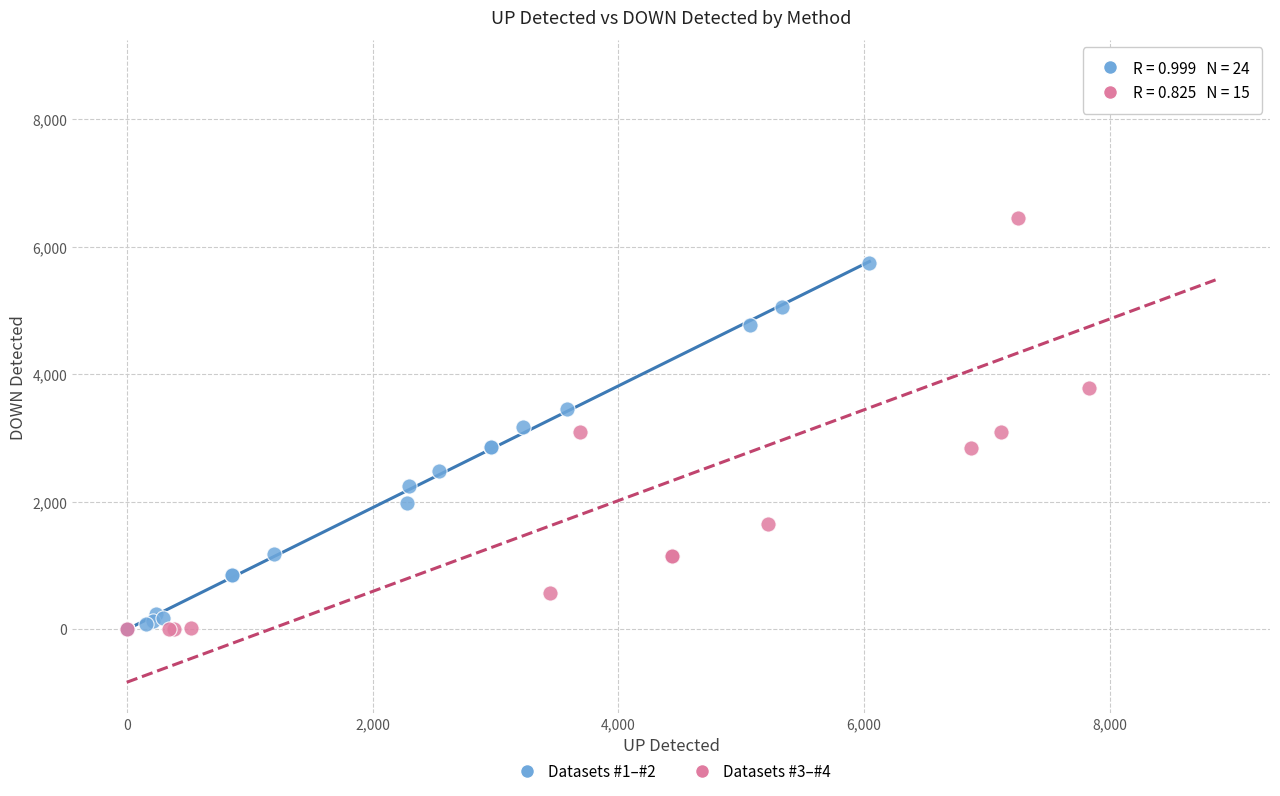

Which series contains the highest Y value?

Datasets #3–#4